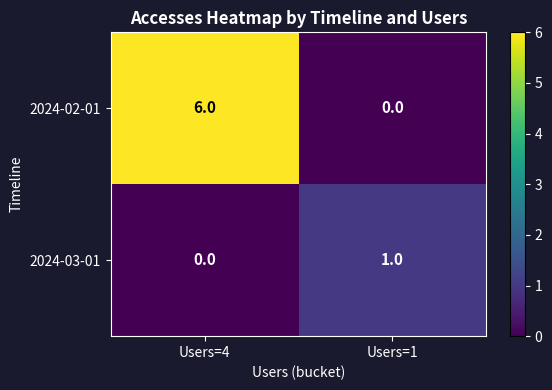

Which series has the largest range (max minus min)?

2024-02-01